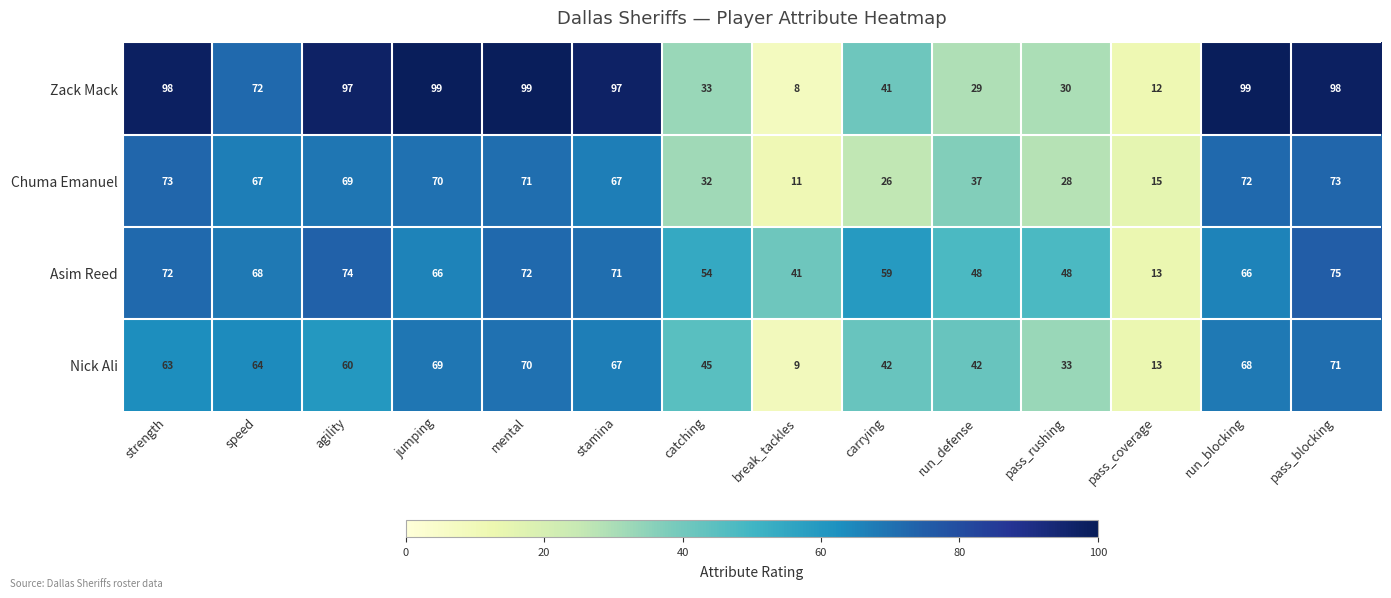

List the series in order of their peak value, highest first.

Zack Mack, Asim Reed, Chuma Emanuel, Nick Ali